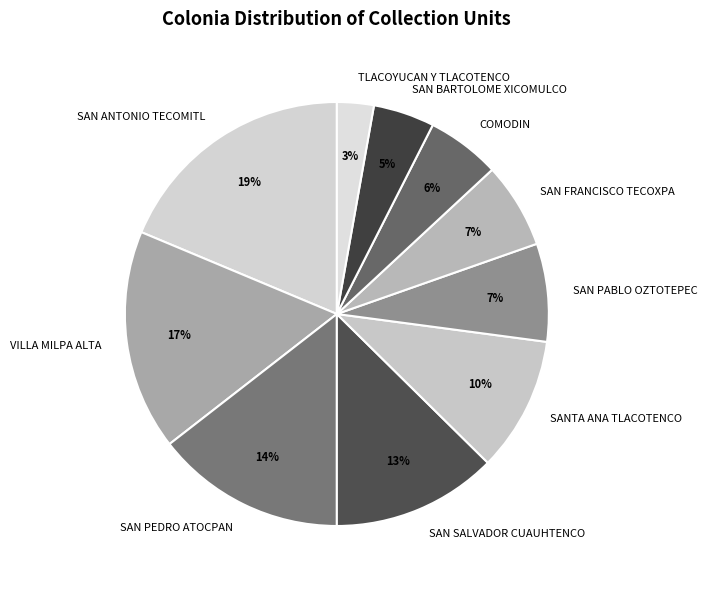

To the nearest percent, what is the difference between the largest and smallest slice percentages?

16%